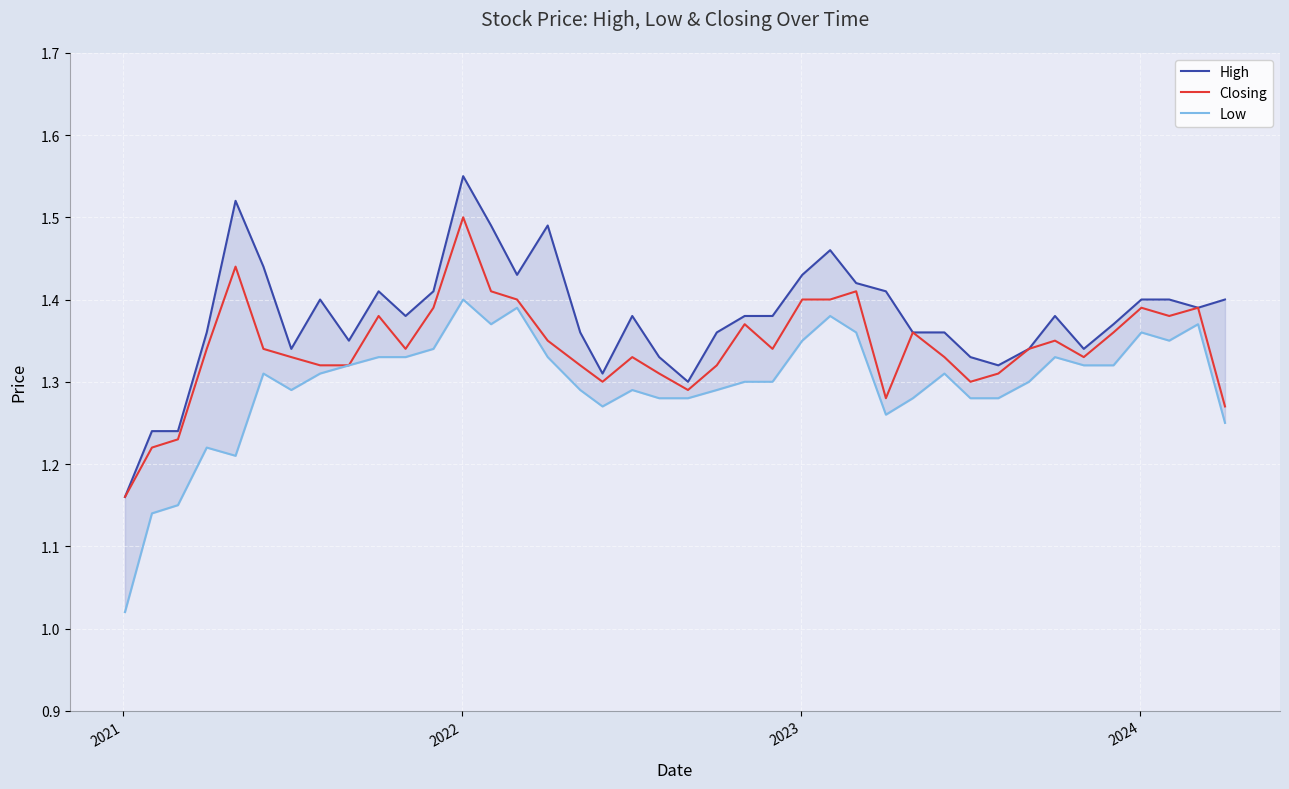

What is the value of the Closing point at the 14th from the left?

1.4